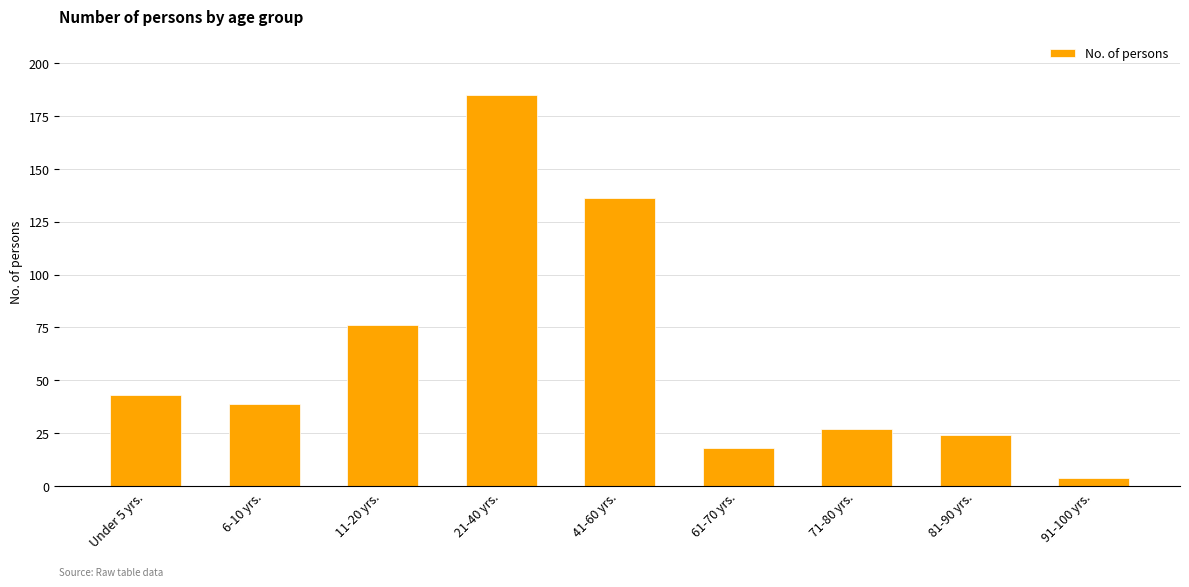

Reading left to right, what are all the values shown in this chart?

43	39	76	185	136	18	27	24	4